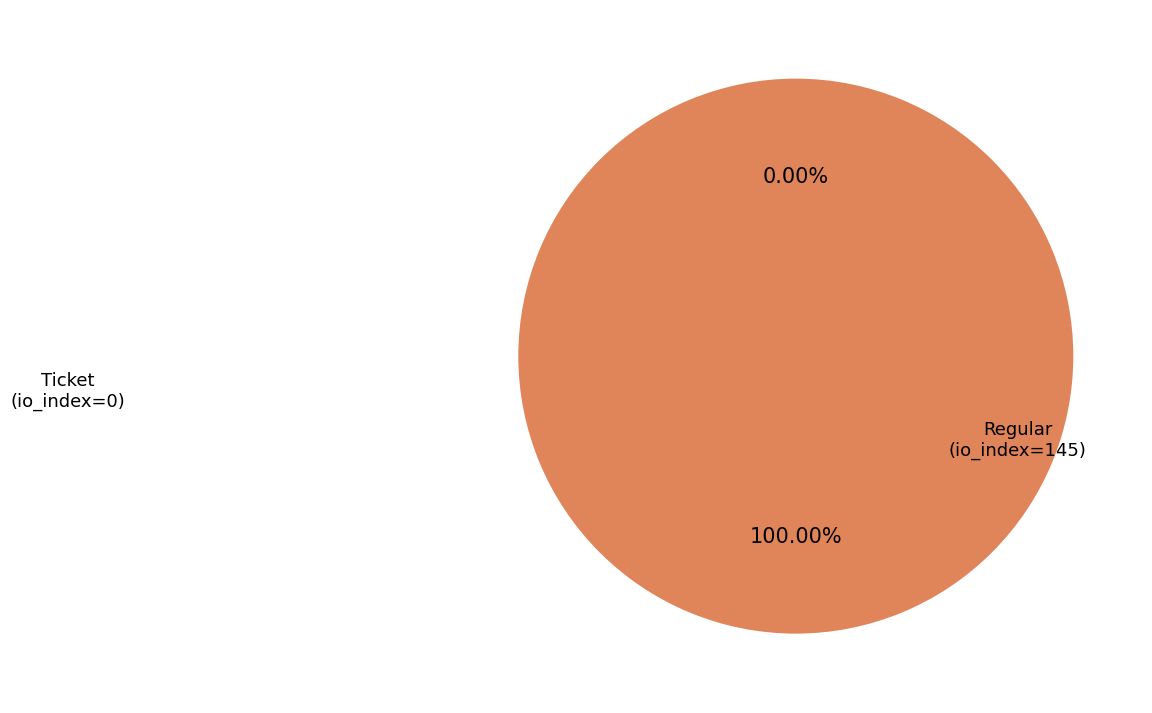

Is it true that Regular (io_index=145) is 100% of the pie?

True